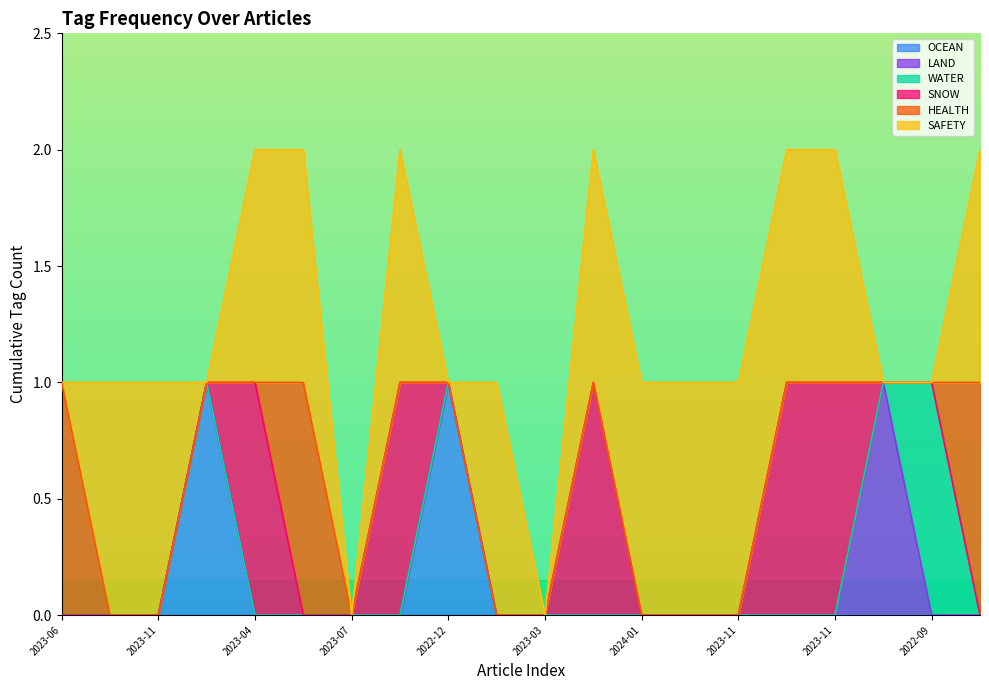

How many interior local peaks does the SNOW series have?

3